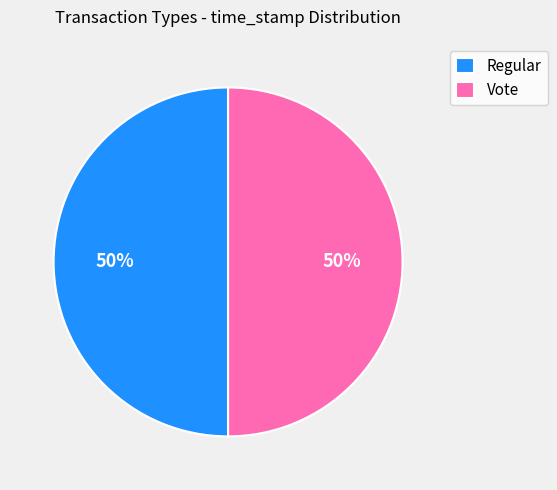

The Regular slice represents 59% of the pie. True or false?

False